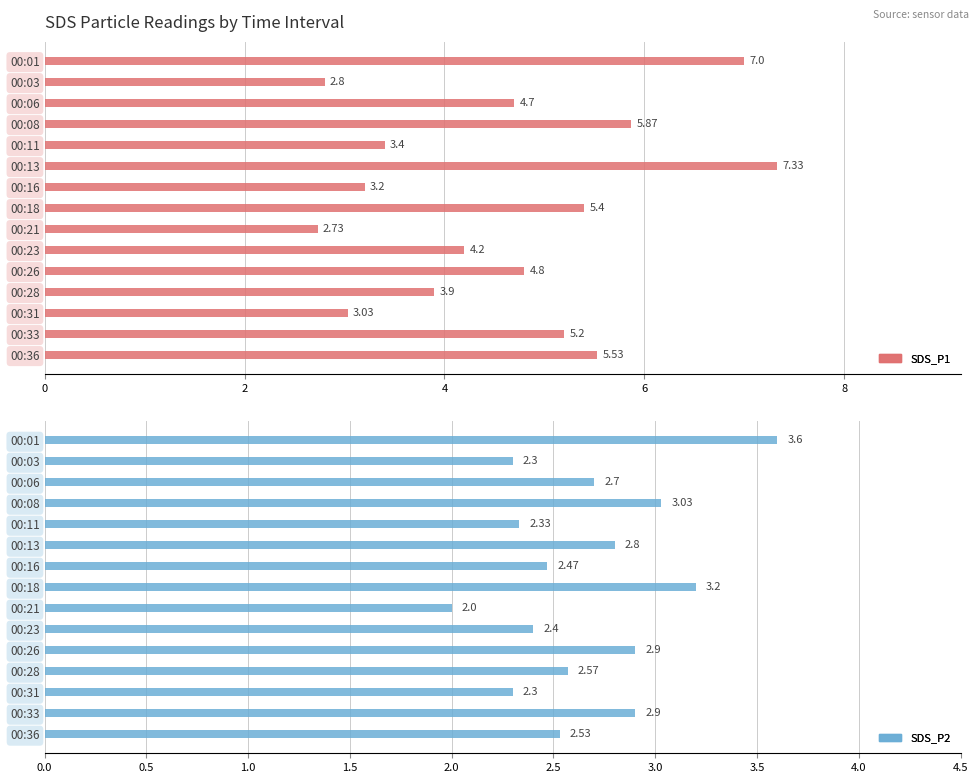

What is the minimum value for SDS_P2?

2.0